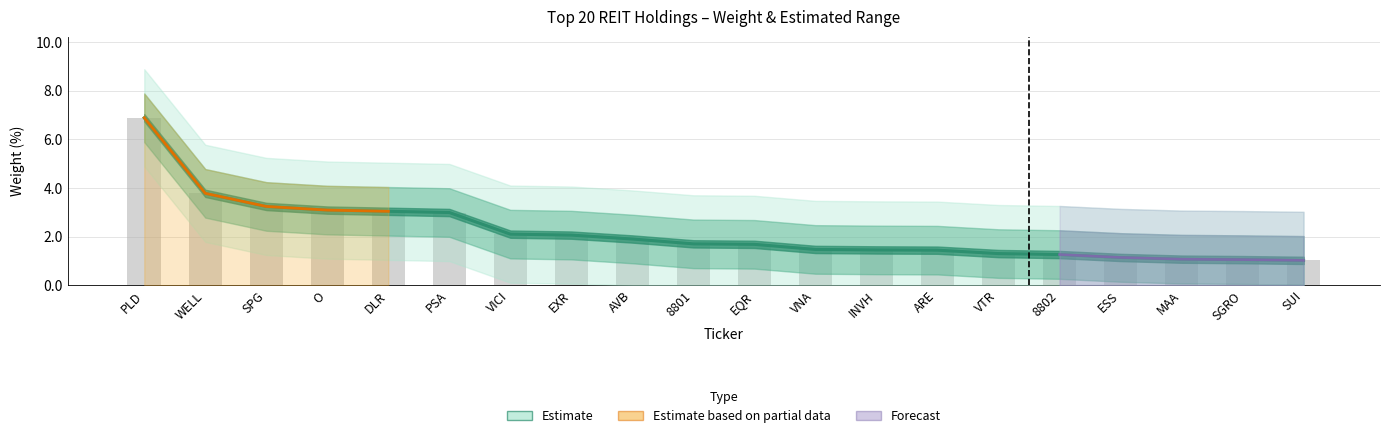

At how many categories does at least one series exceed 5?

5